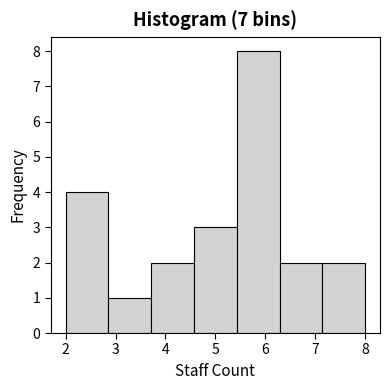

What is the height of the bar covering 3.7 to 4.6 on the x-axis? Neither the bar edges nor the heights are printed on the chart, so give them approximately, as read against the axes.

2